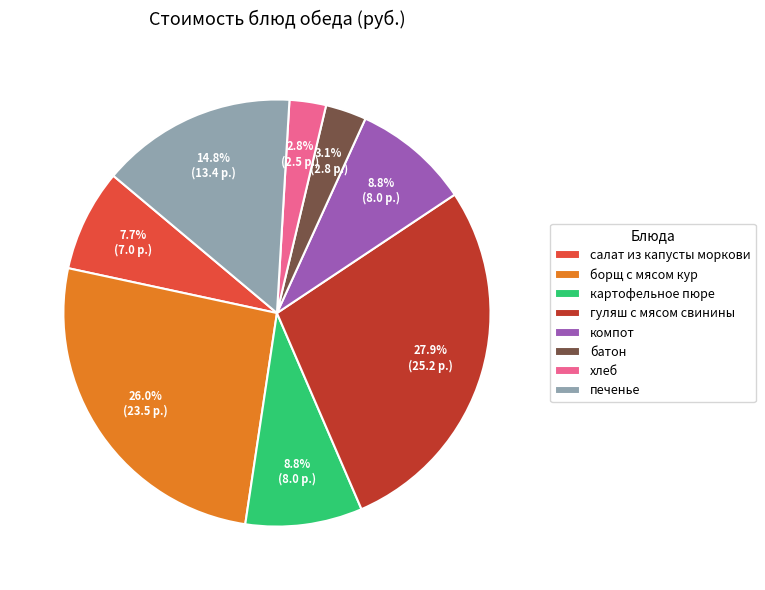

True or false: батон accounts for 3% of the total.

True